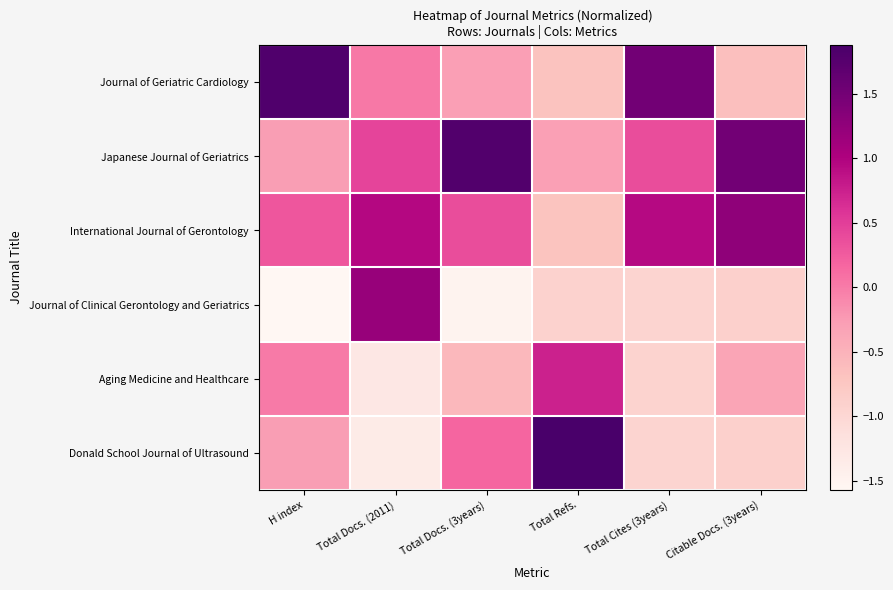

Between H index and Total Cites (3years), which series saw the biggest shift?

Aging Medicine and Healthcare